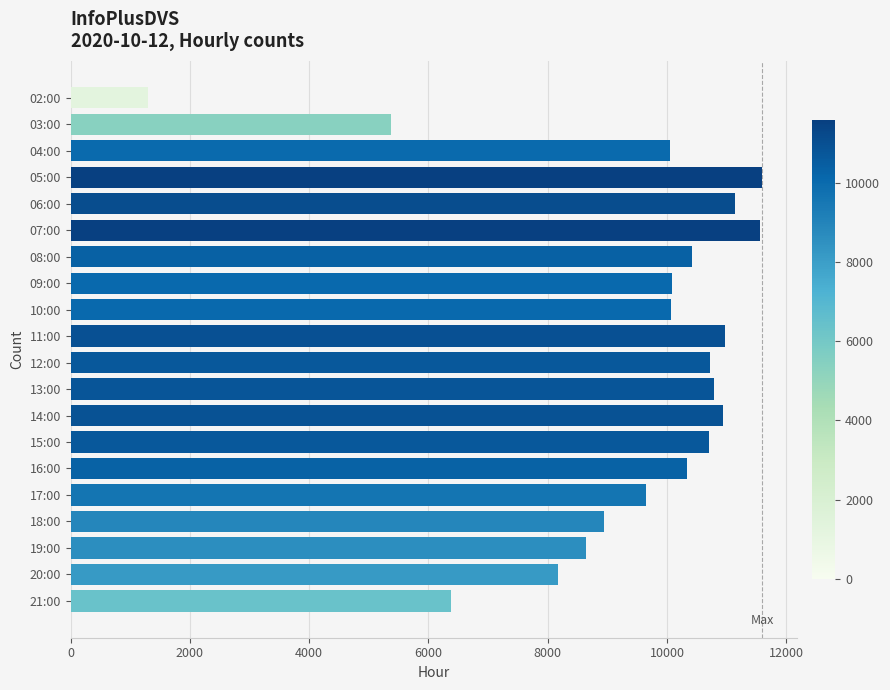

Which has a higher value, 13:00 or 16:00?

13:00